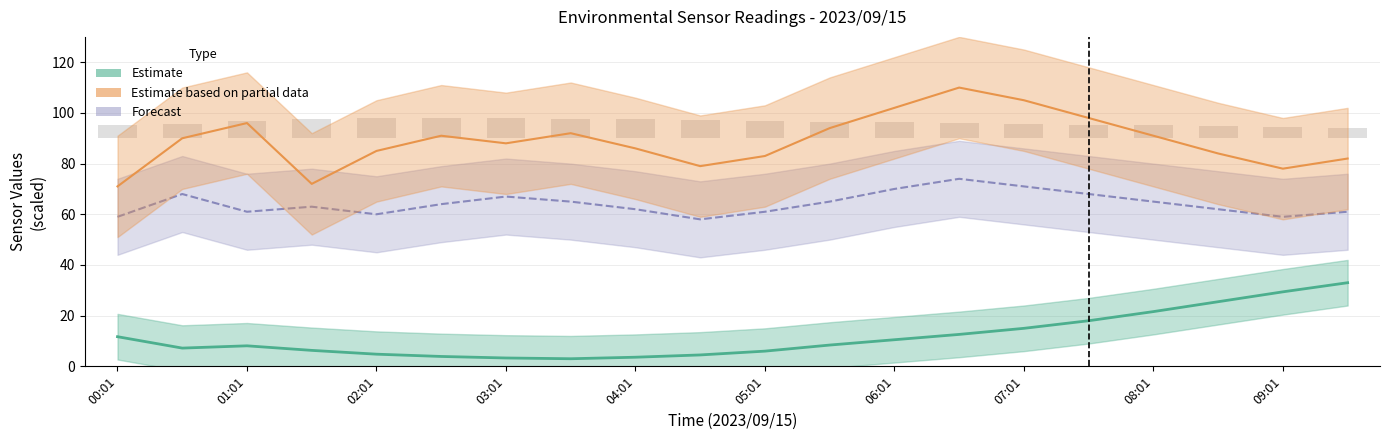

True or false: Estimate (BME280 Temp) has a value of 1.9 at 02:01.

False